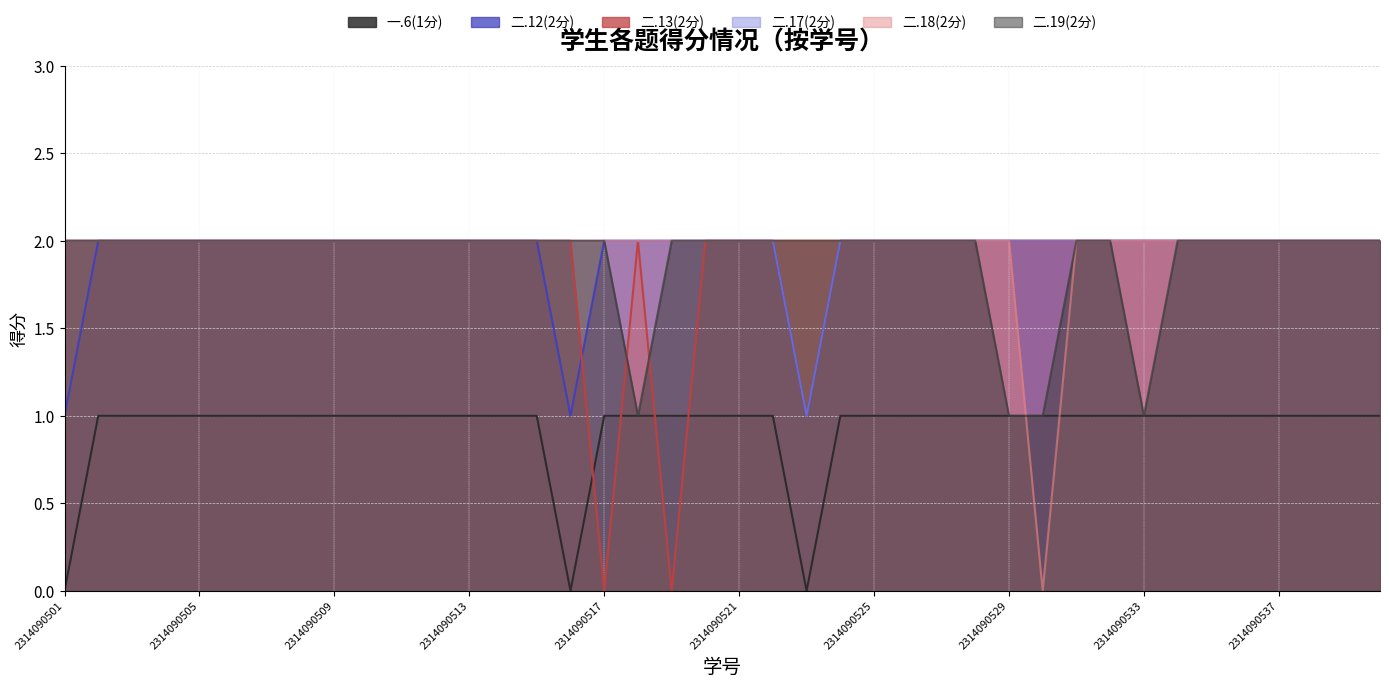

At how many categories does at least one series exceed 0?

40